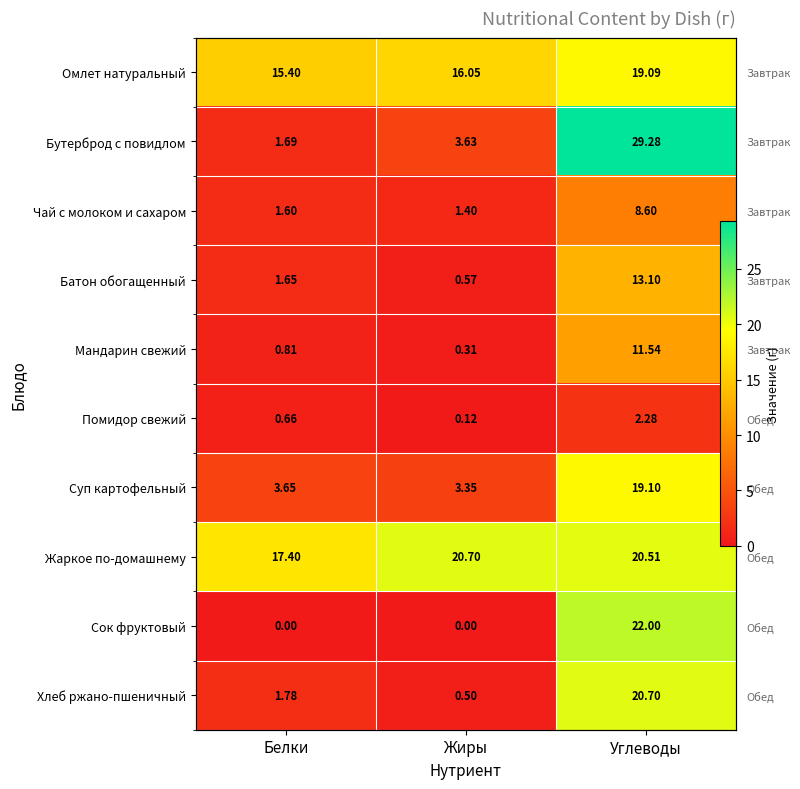

What is the highest value of the Омлет натуральный series?

19.1